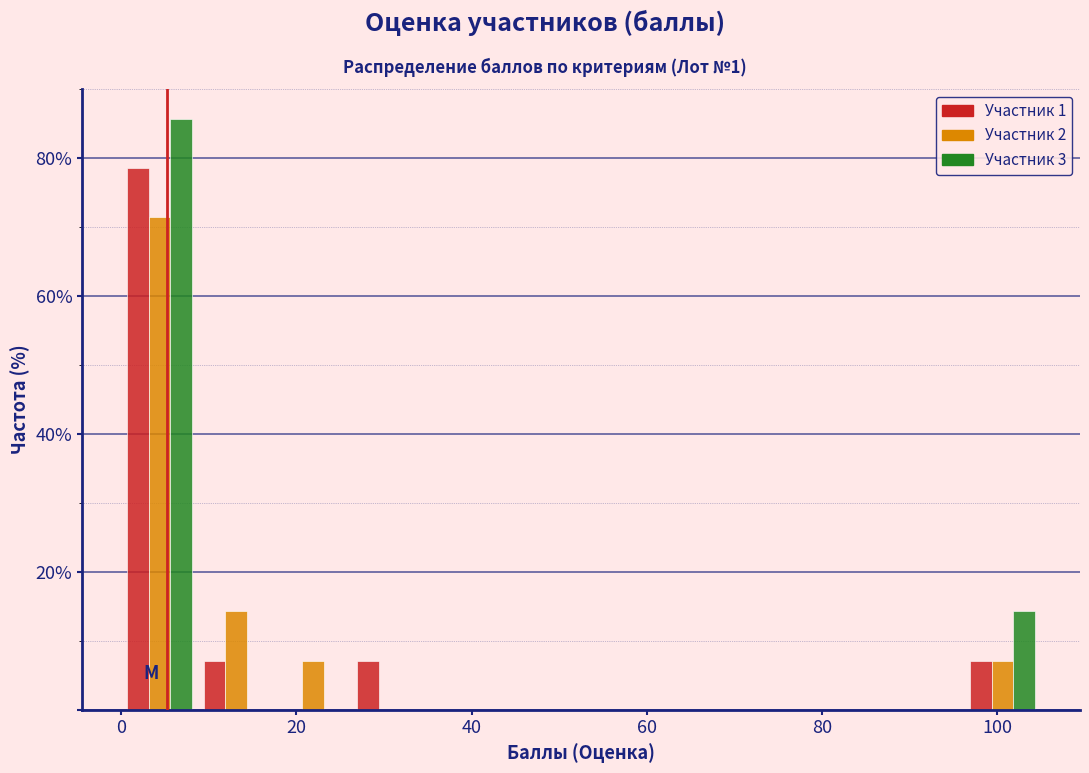

What is the height of the Участник 1 bar covering 0 to 8 on the x-axis? Neither the bar edges nor the heights are printed on the chart, so give them approximately, as read against the axes.

78